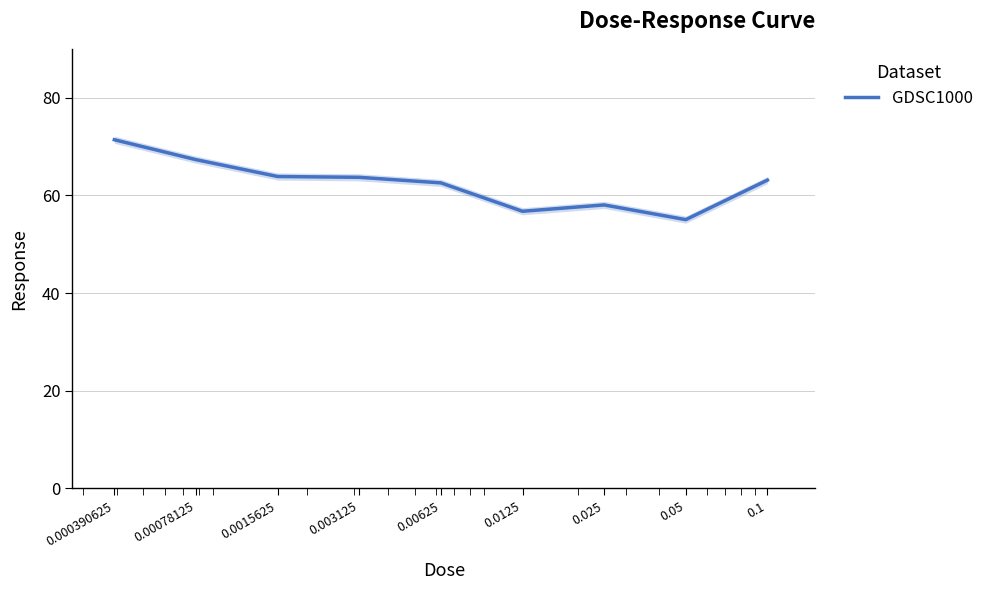

Which has a higher value, 0.003125 or 0.1?

0.003125